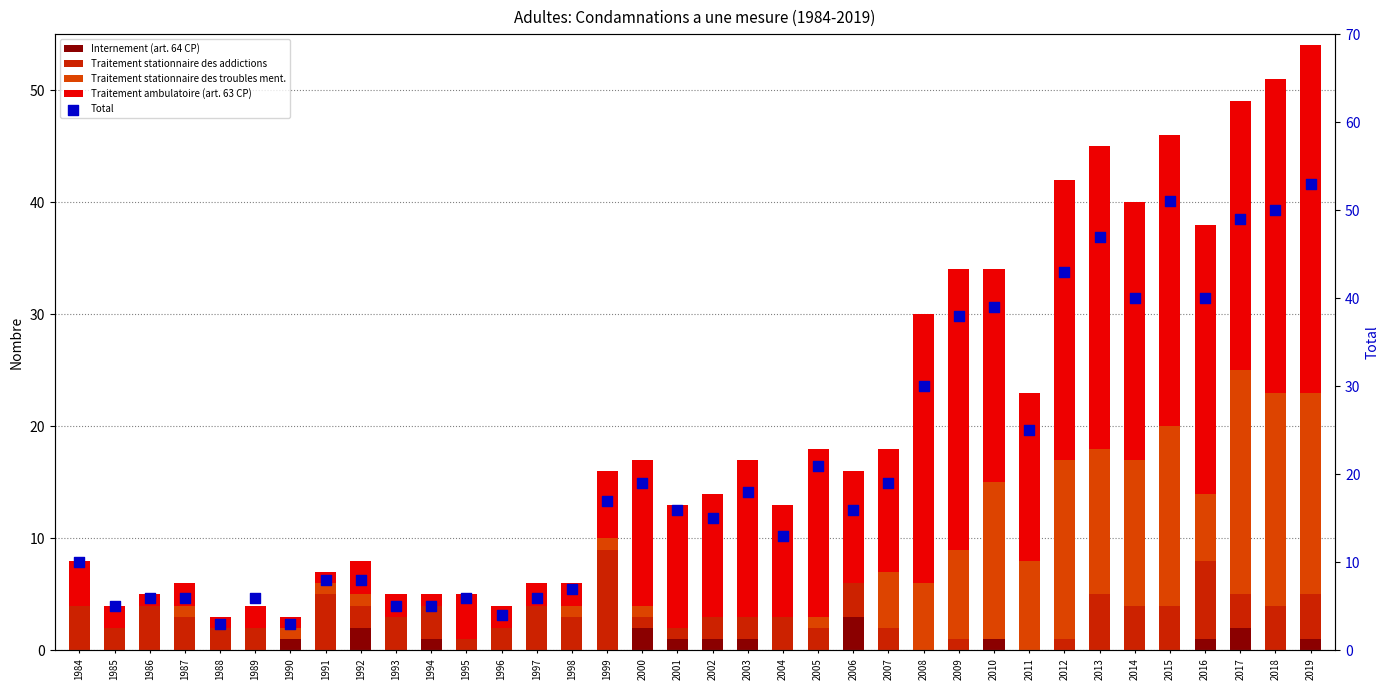

At how many categories does at least one series exceed 29?

11